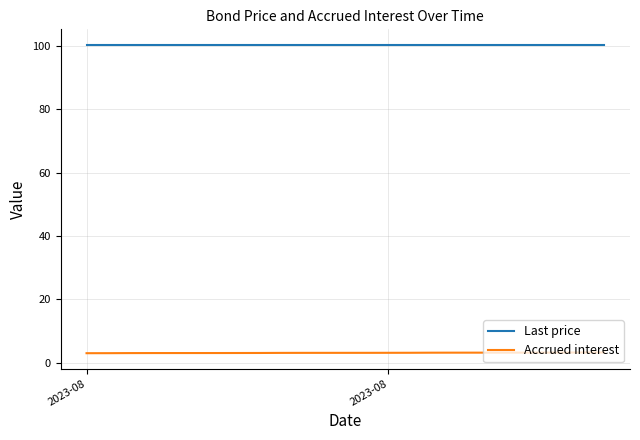

What is the greatest value displayed?

100.4